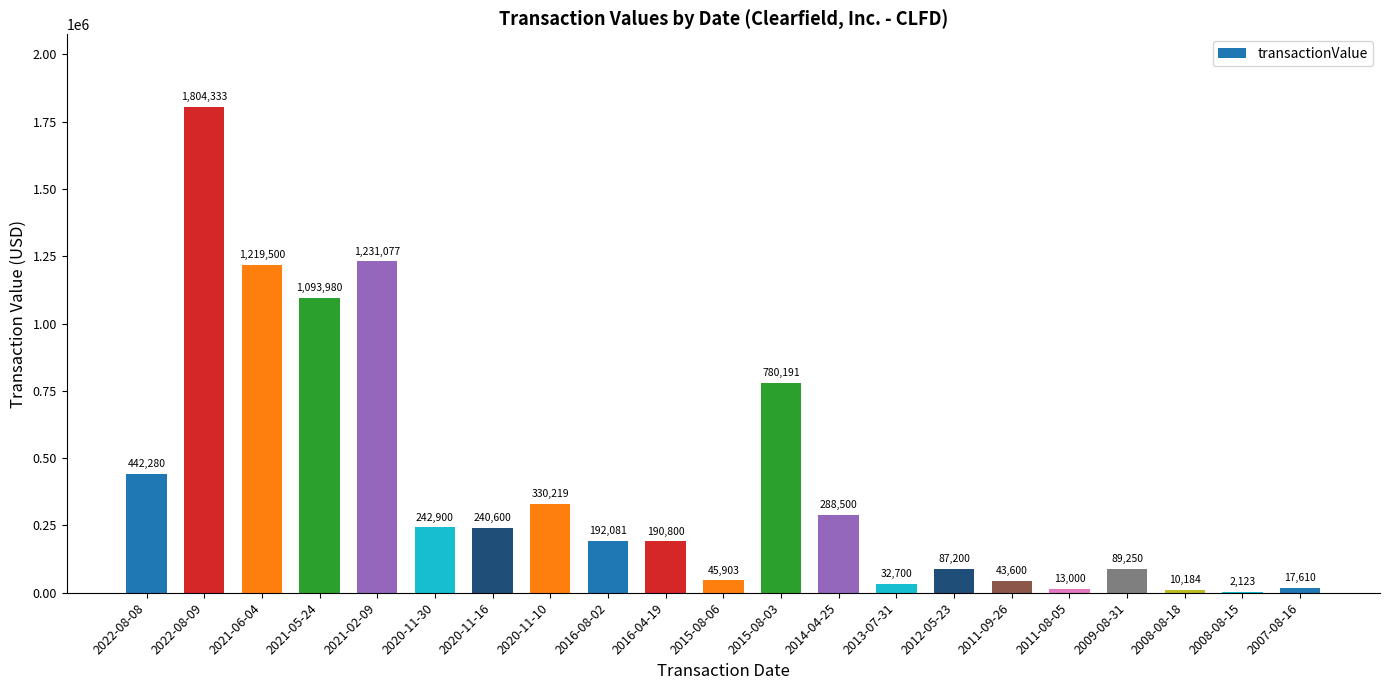

How many distinct data groups are displayed?

1